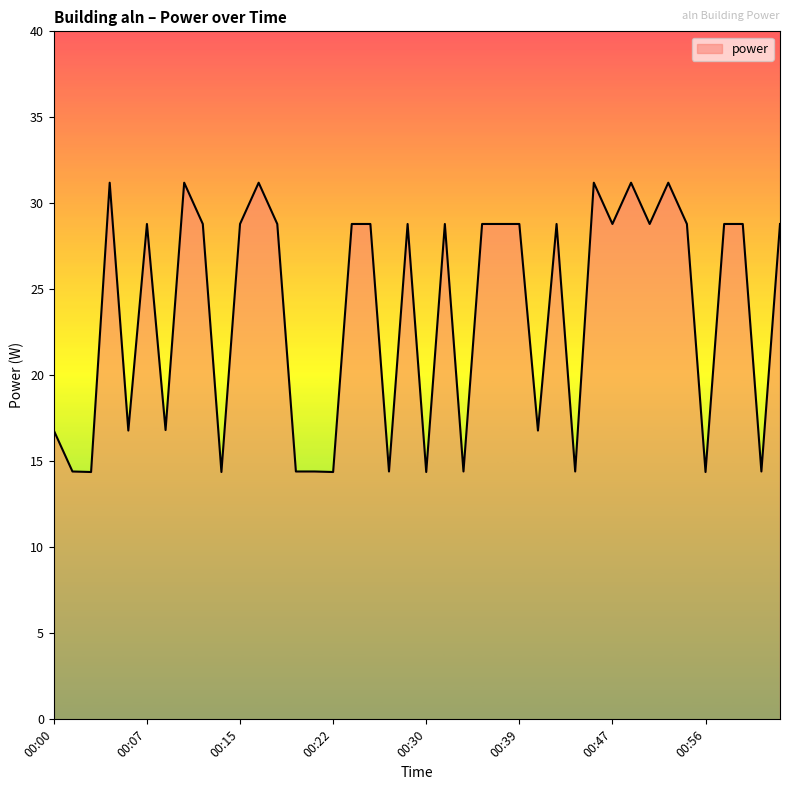

What is the smallest value displayed?

14.4